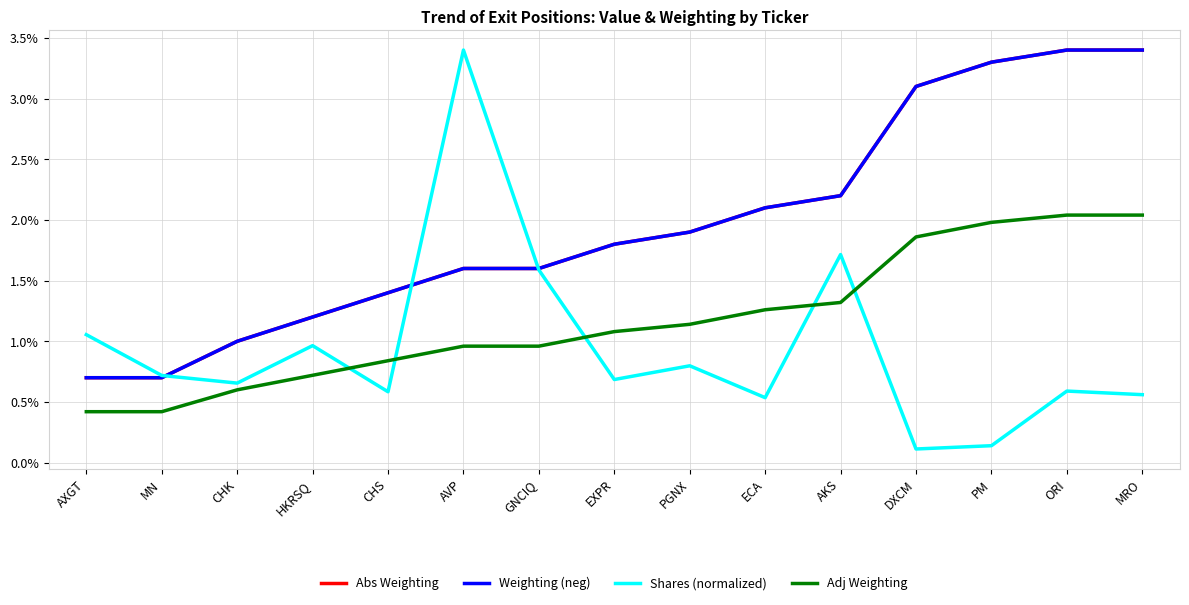

At which category is the sum across all series the highest?

ORI